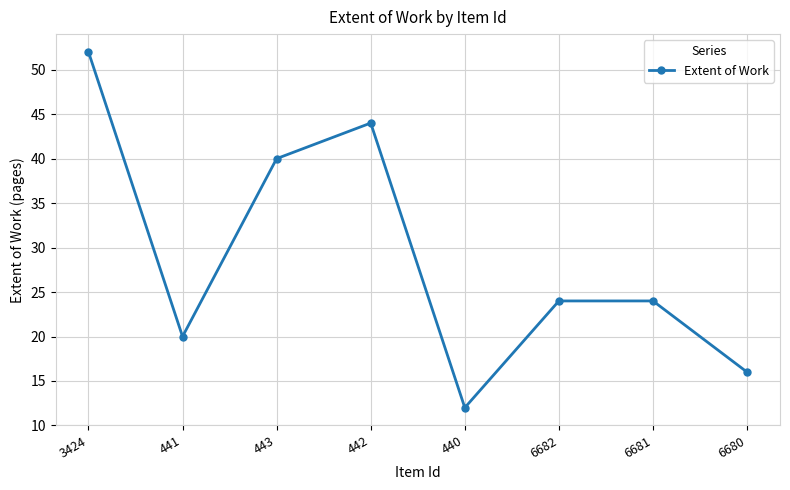

Where is the first local maximum?

442